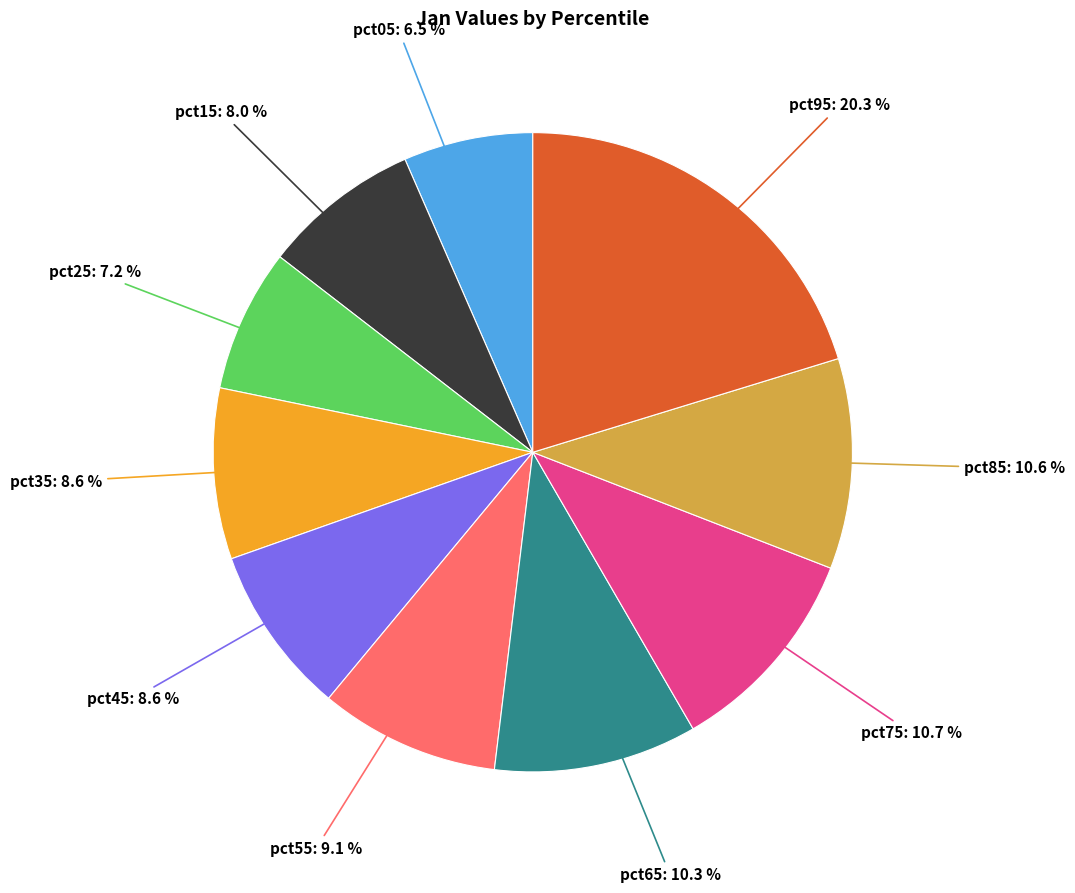

Is there any slice that represents more than half of the pie?

No